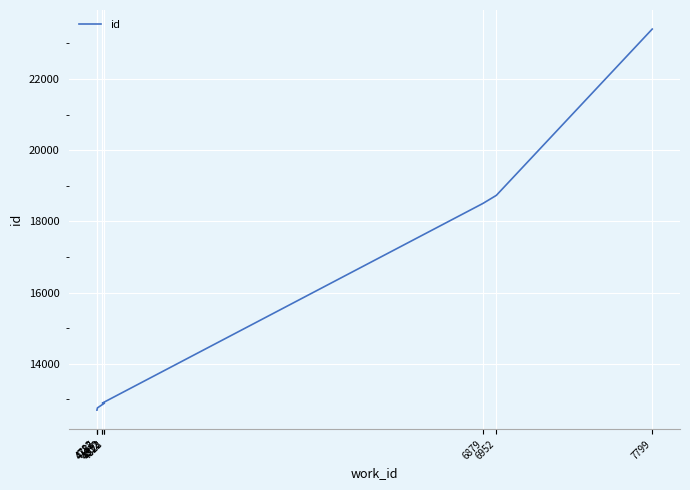

What is the label of the 2nd point from the right?

6952